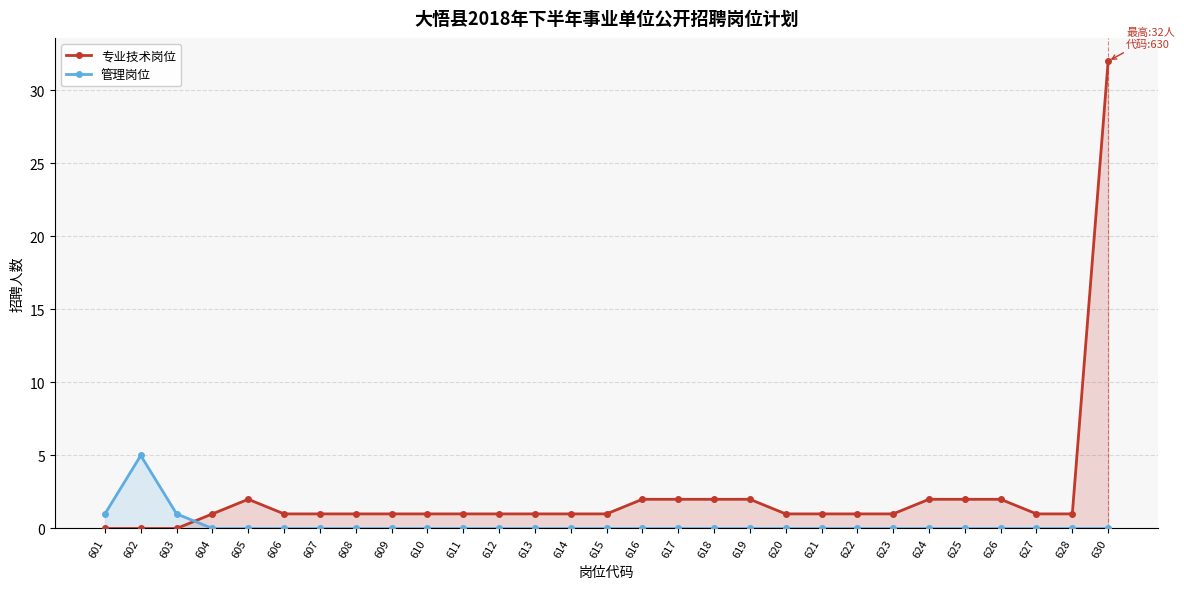

Reading right to left, transcribe all the data shown in this chart.

专业技术岗位: 32	1	1	2	2	2	1	1	1	1	2	2	2	2	1	1	1	1	1	1	1	1	1	1	2	1	0	0	0
管理岗位: 0	0	0	0	0	0	0	0	0	0	0	0	0	0	0	0	0	0	0	0	0	0	0	0	0	0	1	5	1